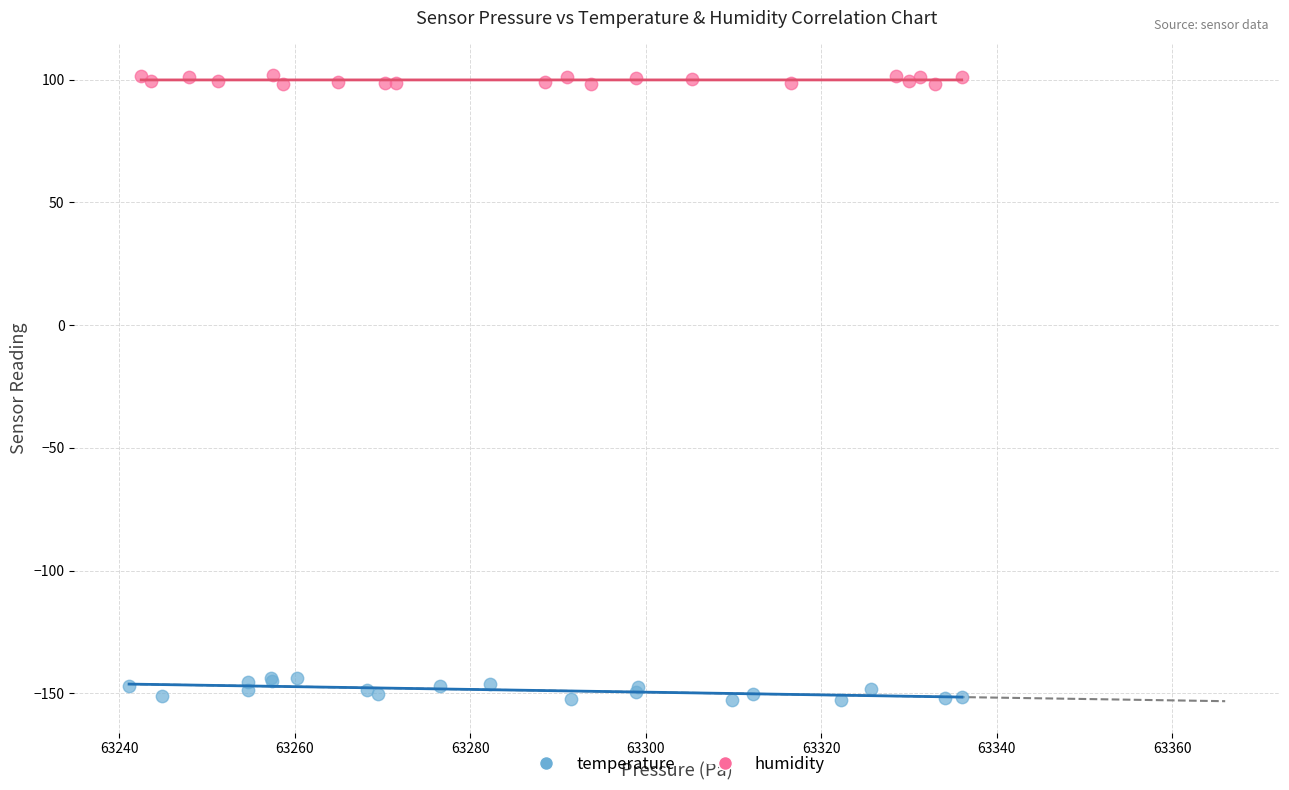

Which series contains the highest Y value?

humidity